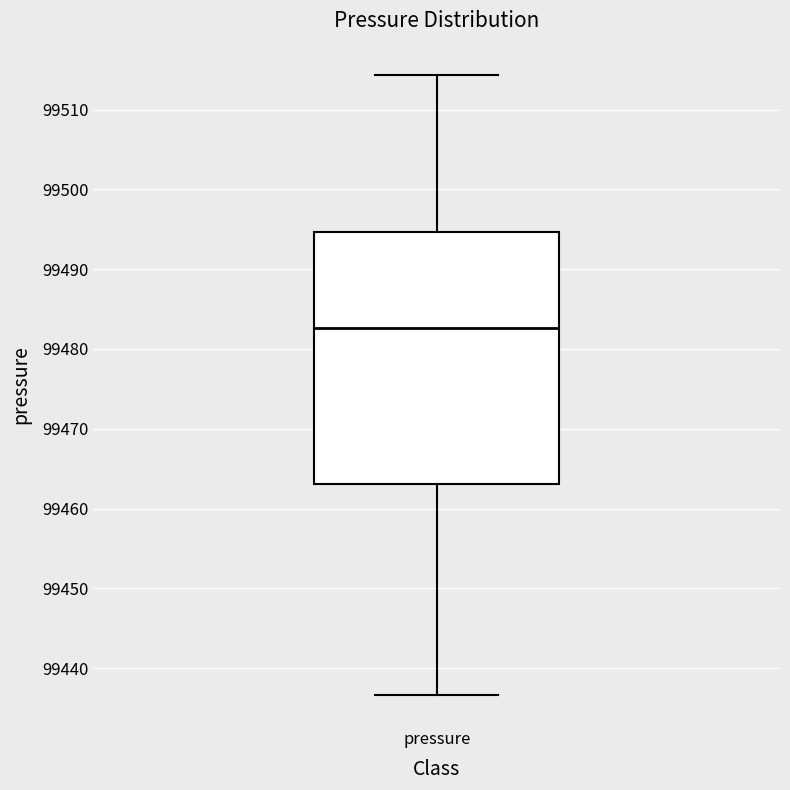

Read this box plot against the y-axis: the position of the median line, the range covered by the box, and the ends of both whiskers. The values are not printed on the chart, so give them approximately, as read against the axis.

median 99483, box 99463 to 99495, whiskers 99437 to 99514